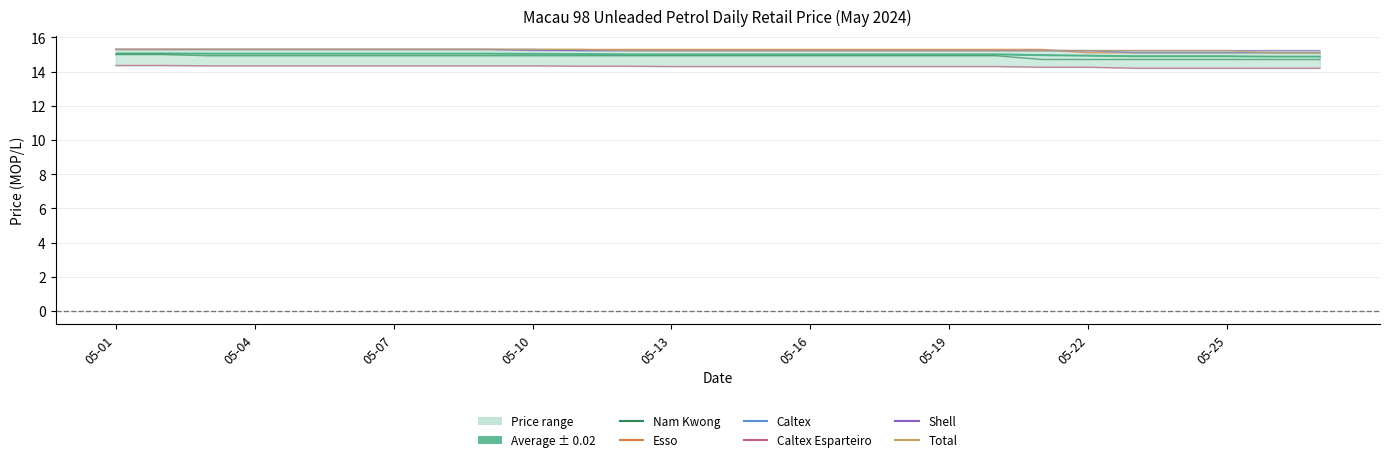

True or false: Esso has more than 0 interior local peaks.

False